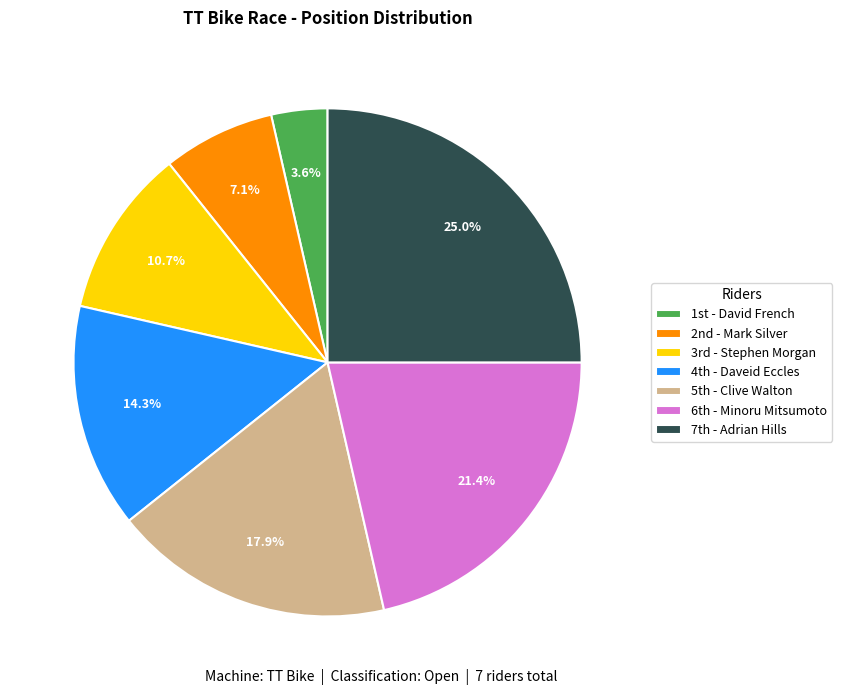

Rank the categories by value from highest to lowest.

7th - Adrian Hills, 6th - Minoru Mitsumoto, 5th - Clive Walton, 4th - Daveid Eccles, 3rd - Stephen Morgan, 2nd - Mark Silver, 1st - David French